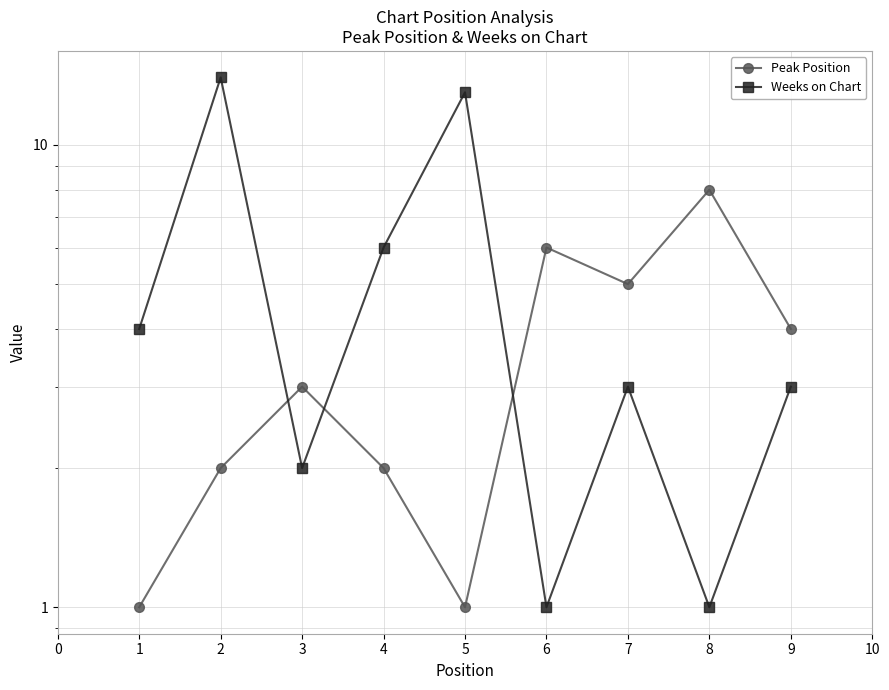

What is the difference between the second highest and minimum values in the Weeks on Chart series?

12